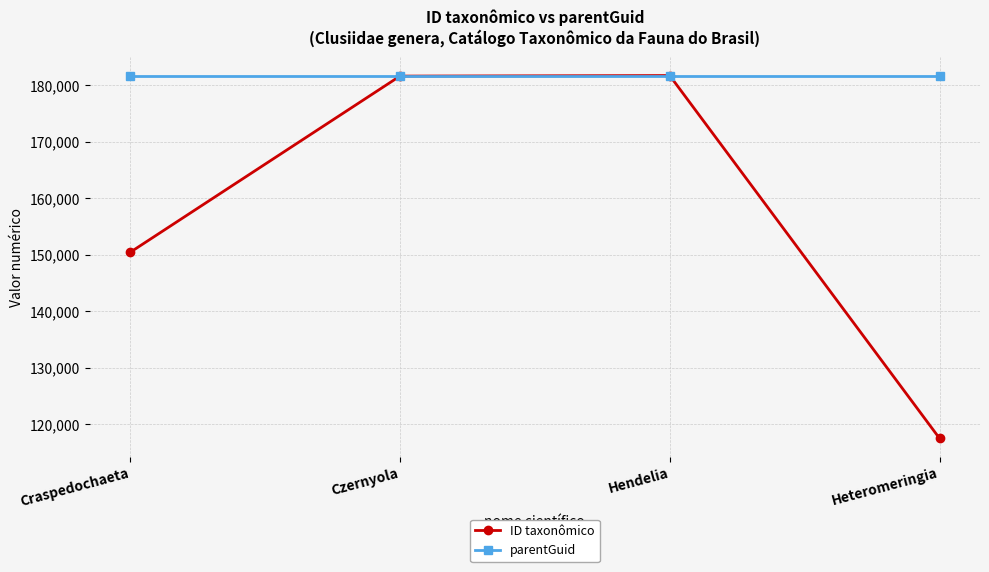

What value does the ID taxonômico series have at Heteromeringia, to the nearest 10?

117520